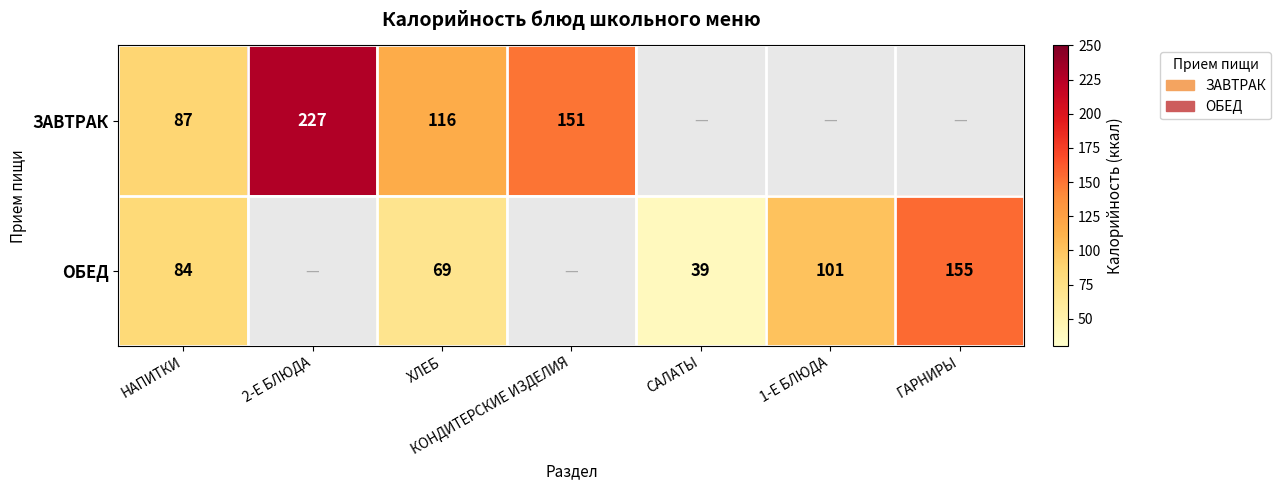

Is it true that ОБЕД equals 55 at САЛАТЫ?

False